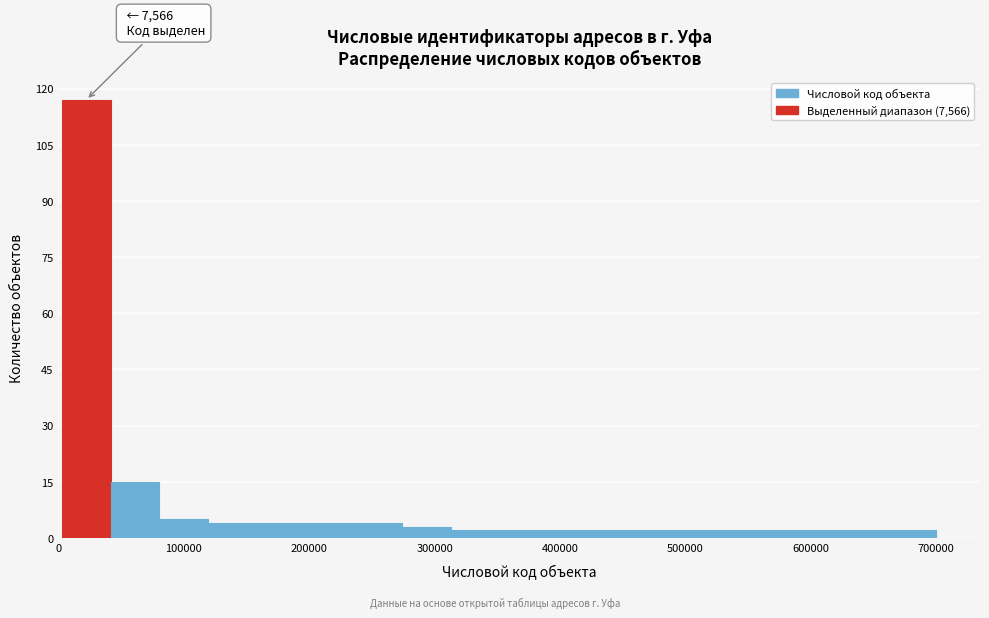

Read against the x-axis, roughly where is the centre of the tallest bar?

20000